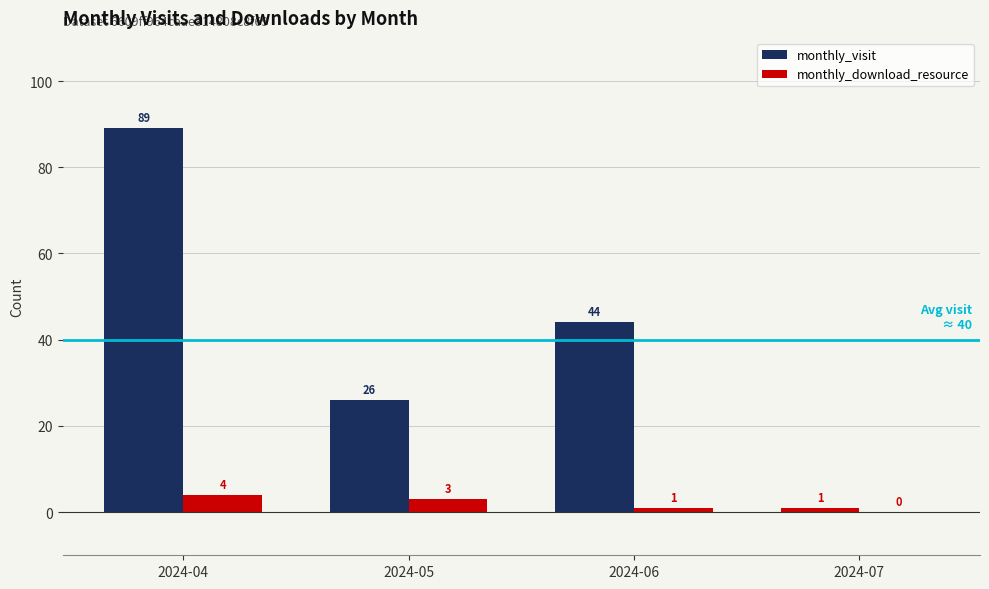

How many groups of bars are there?

4